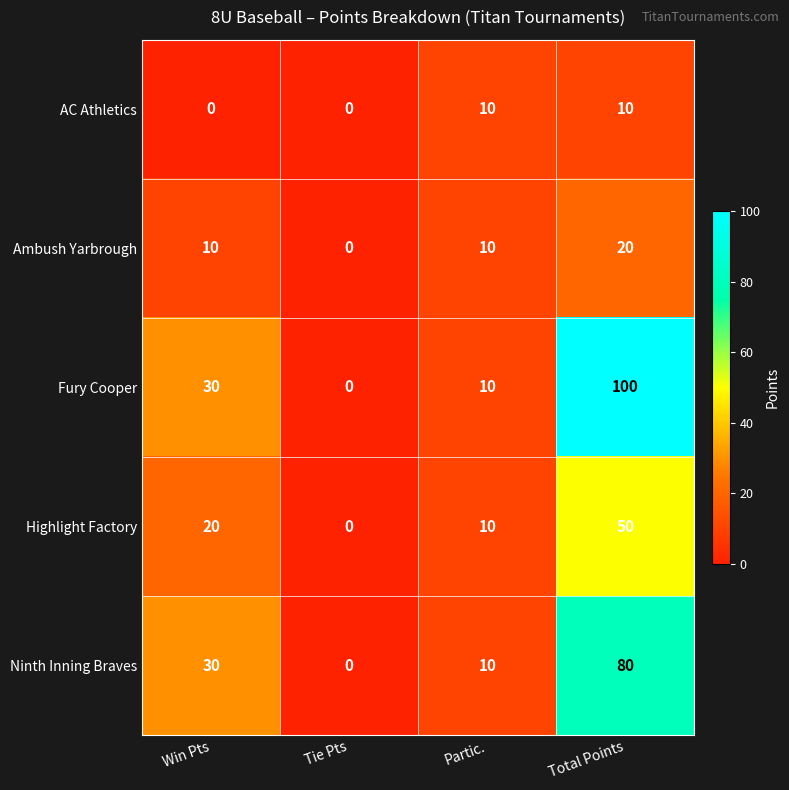

Reading left to right, what are all the values shown in this chart?

AC Athletics: 0	0	10	10
Ambush Yarbrough: 10	0	10	20
Fury Cooper: 30	0	10	100
Highlight Factory: 20	0	10	50
Ninth Inning Braves: 30	0	10	80